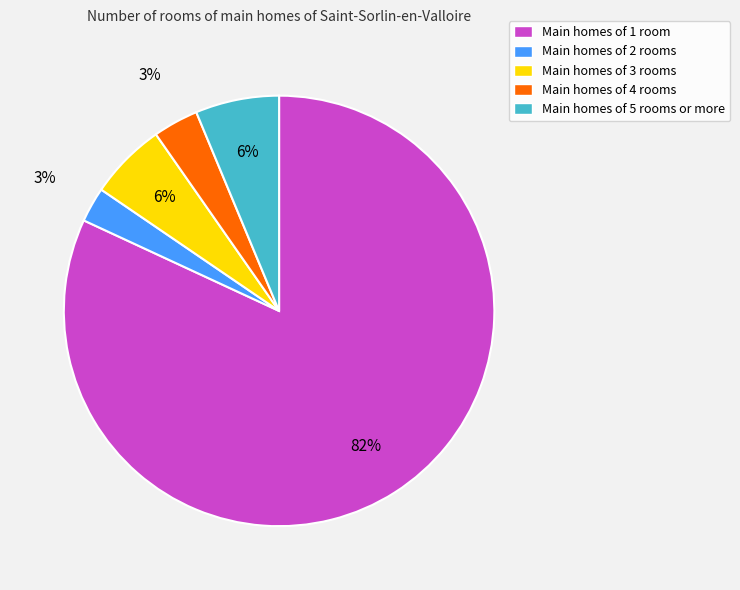

Is there a majority slice in this chart?

Yes